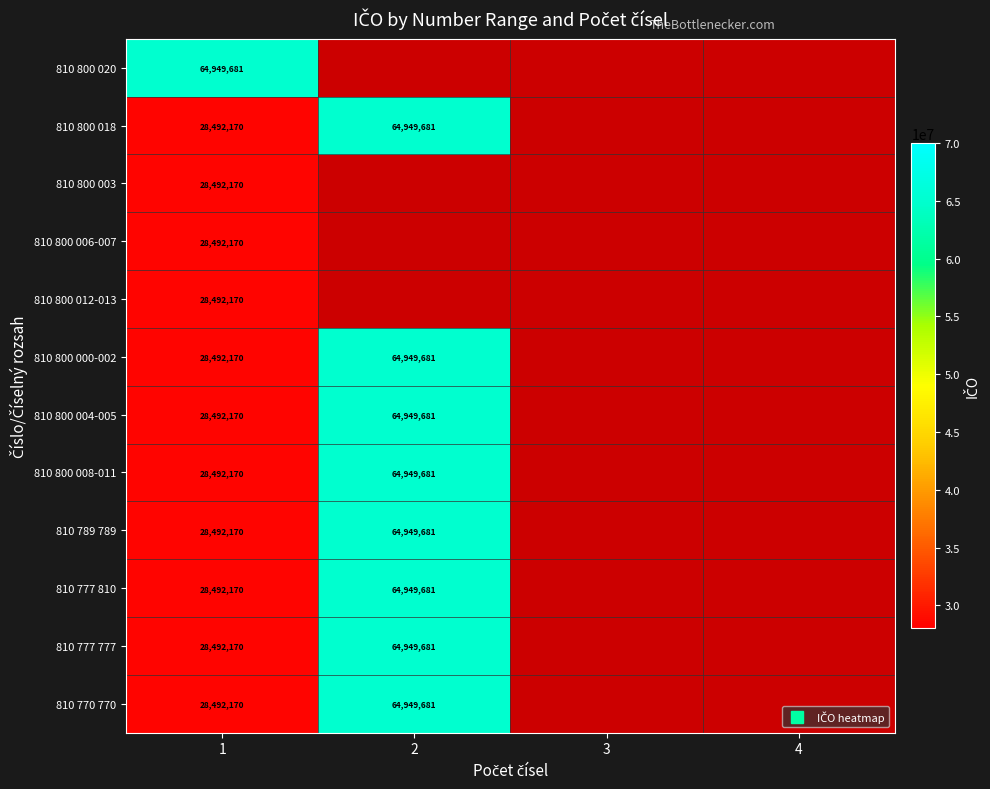

What is the minimum value for 810 800 008-011?

28492170.0